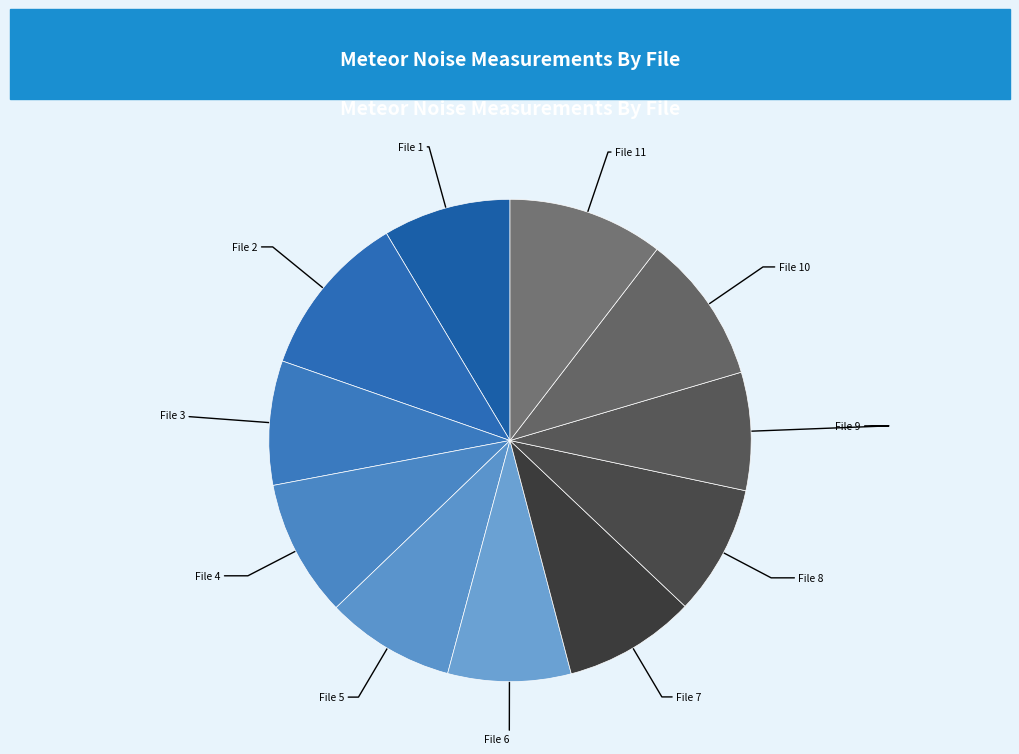

Combined, do File 2 and File 11 account for over 50%?

No